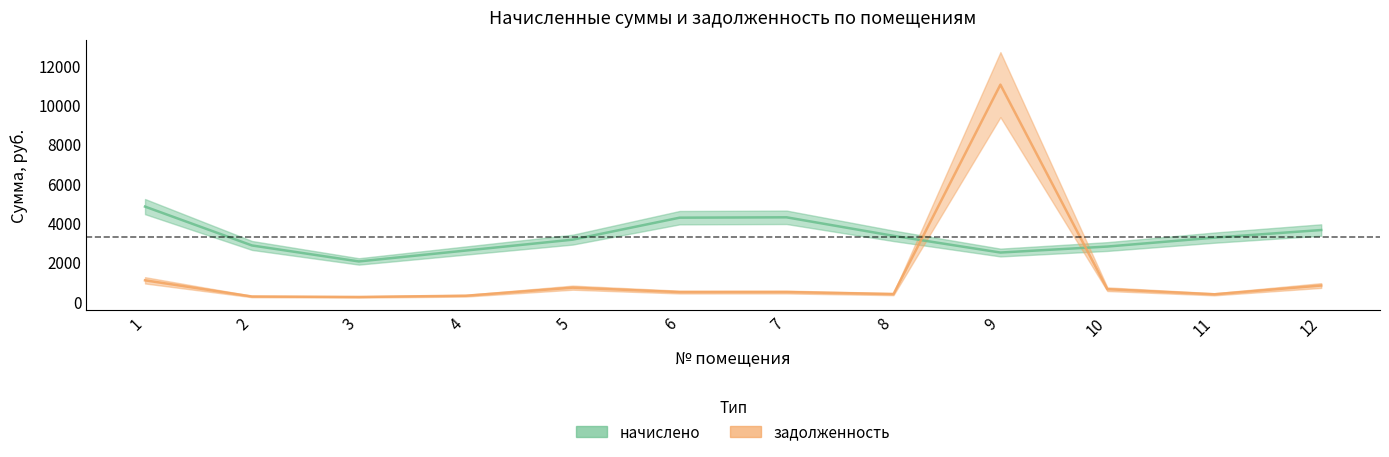

What is the difference between the maximum and minimum values in the начислено series?

2788.7